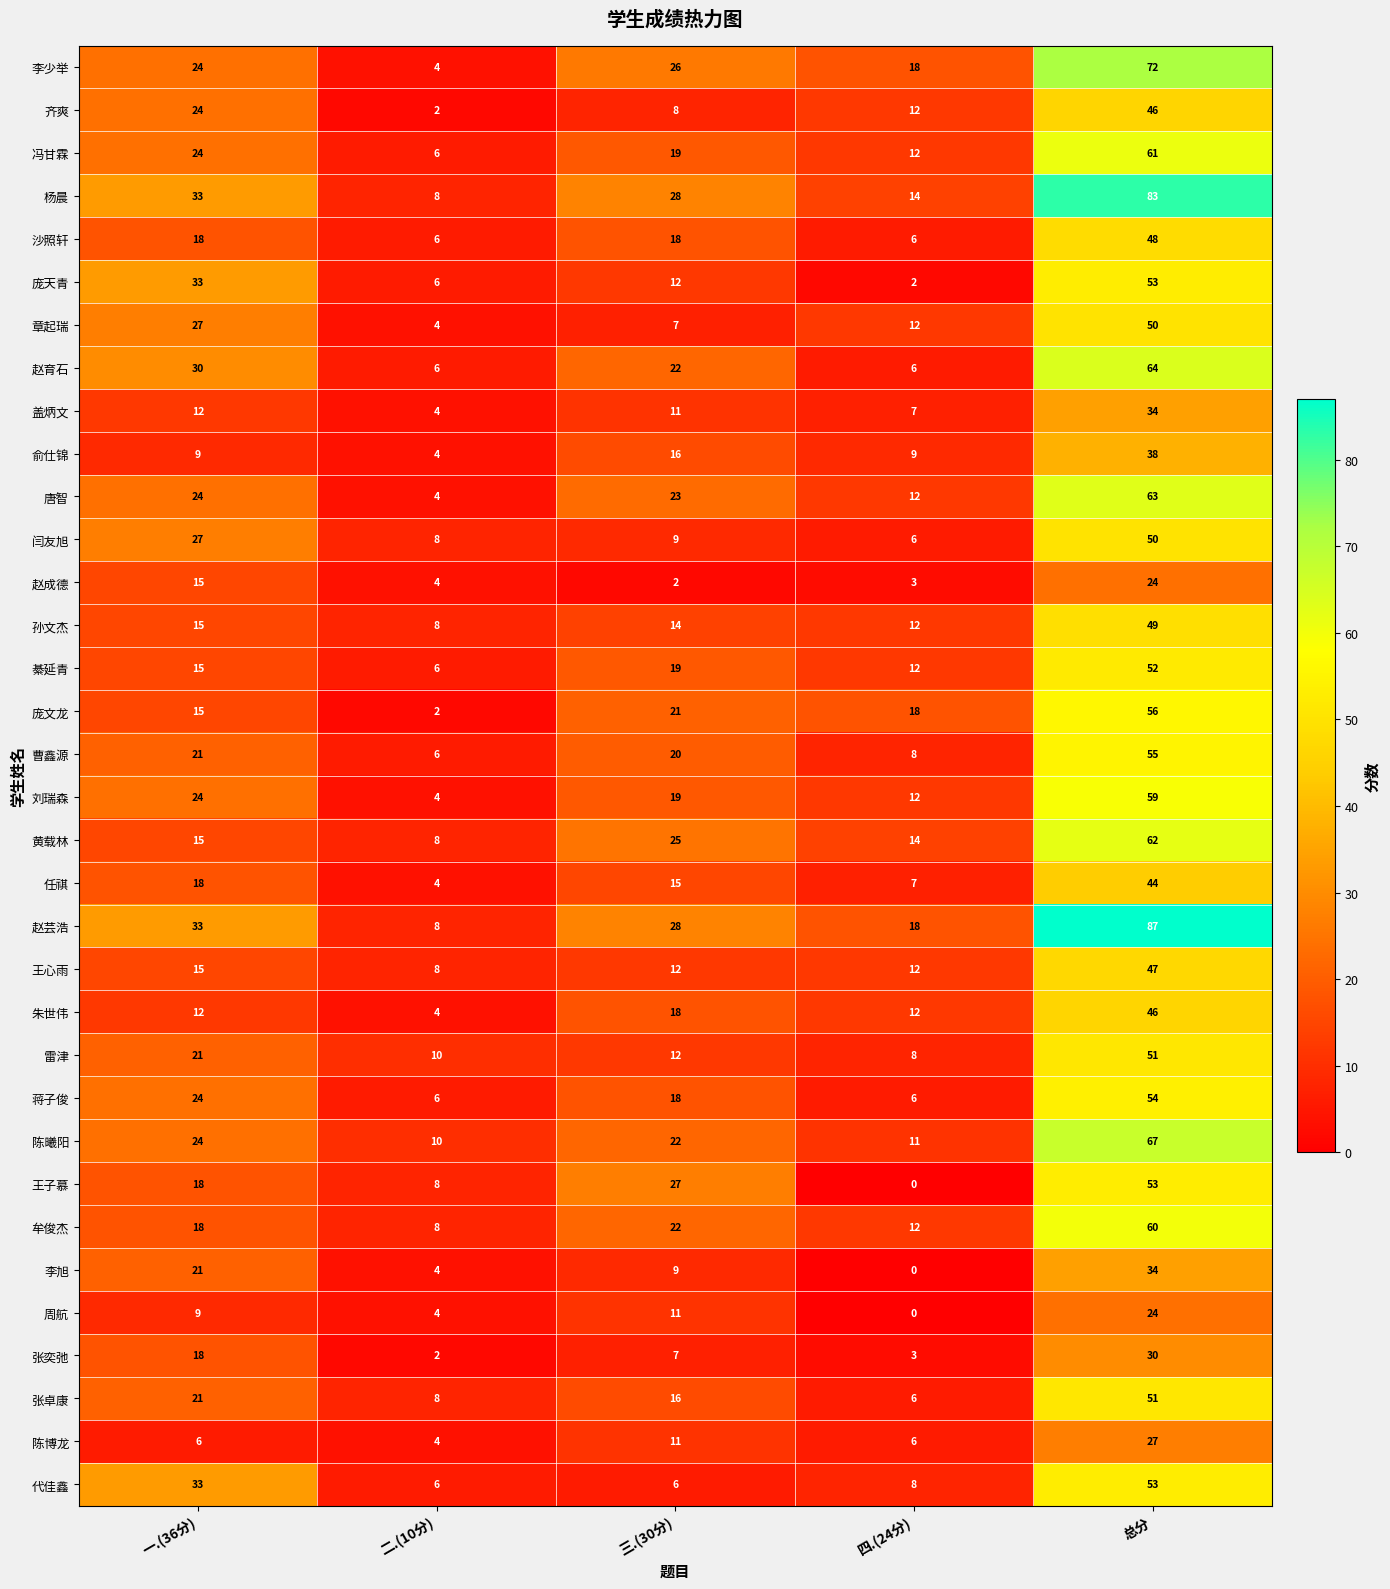

What is the total value across all series at 总分?

1747